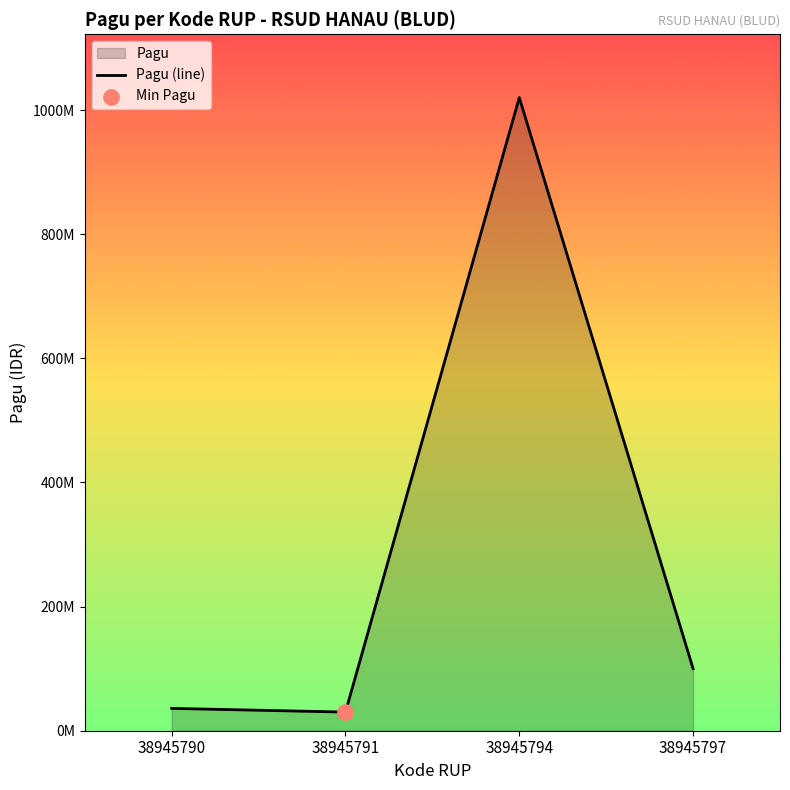

What is the ratio of the value at 38945791 to the value at 38945797?

0.3